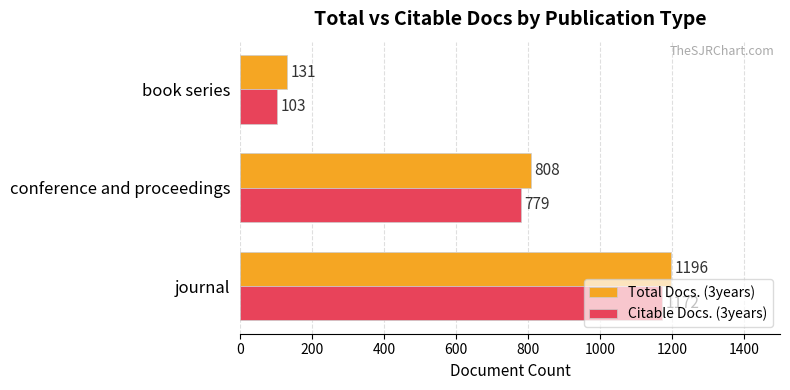

List the series in order of their overall mean, lowest first.

Citable Docs. (3years), Total Docs. (3years)